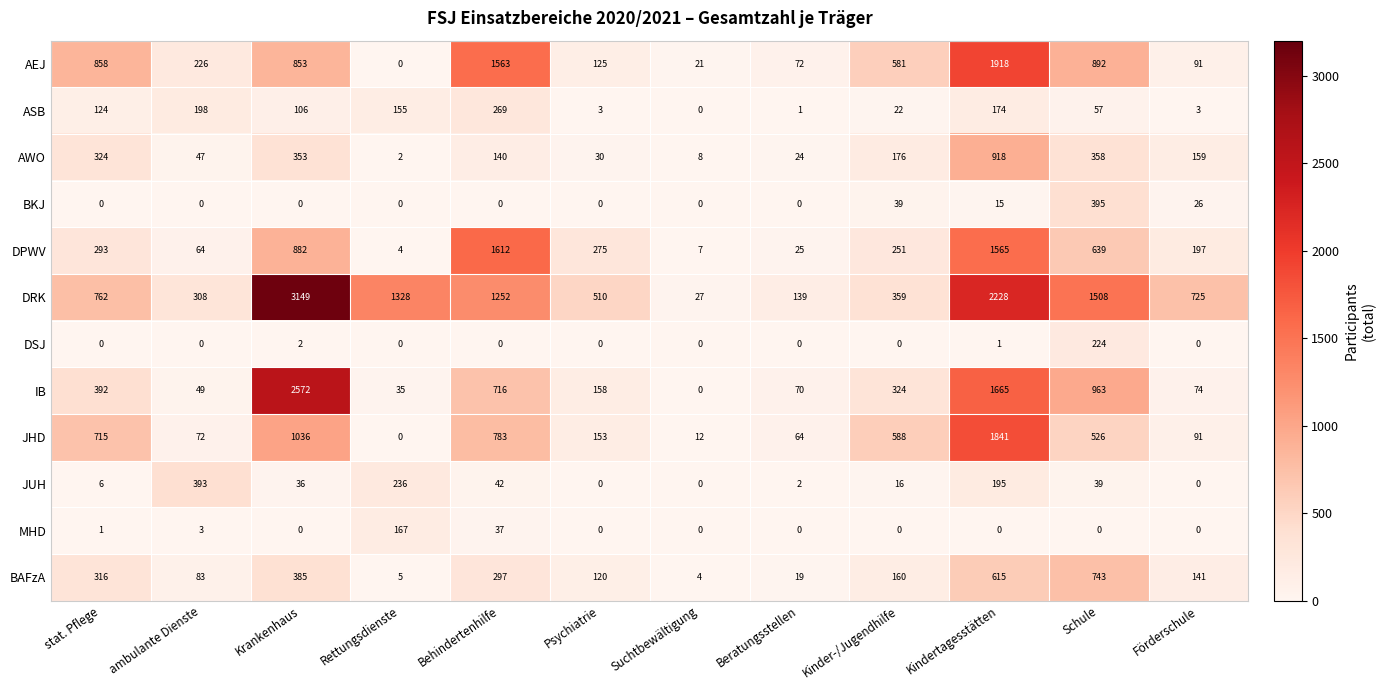

What is the sum of the AEJ values at ambulante Dienste and Beratungsstellen?

298